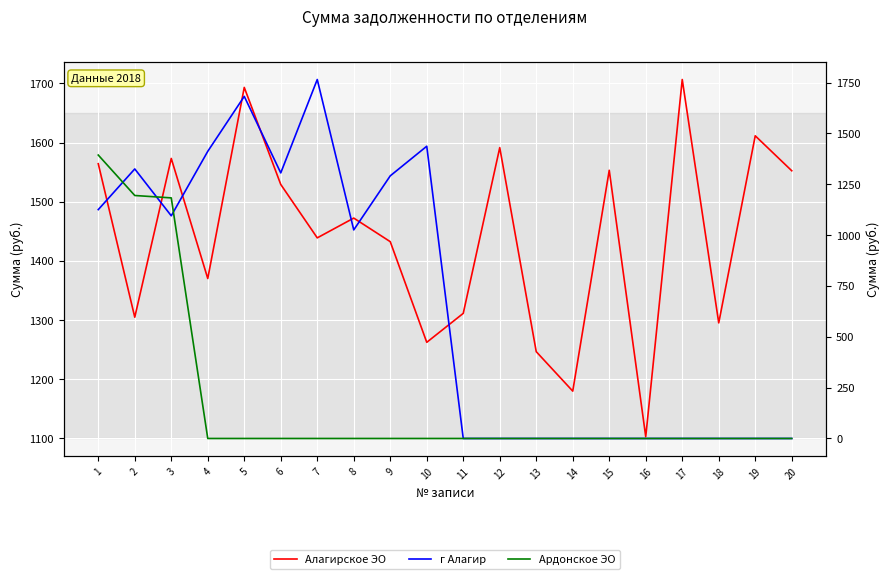

What is the difference between the Алагирское ЭО values at 15 and 4?

182.9